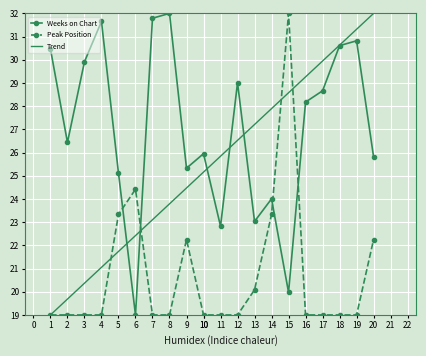

What are all the series names shown in the legend?

Weeks on Chart, Peak Position, Trend